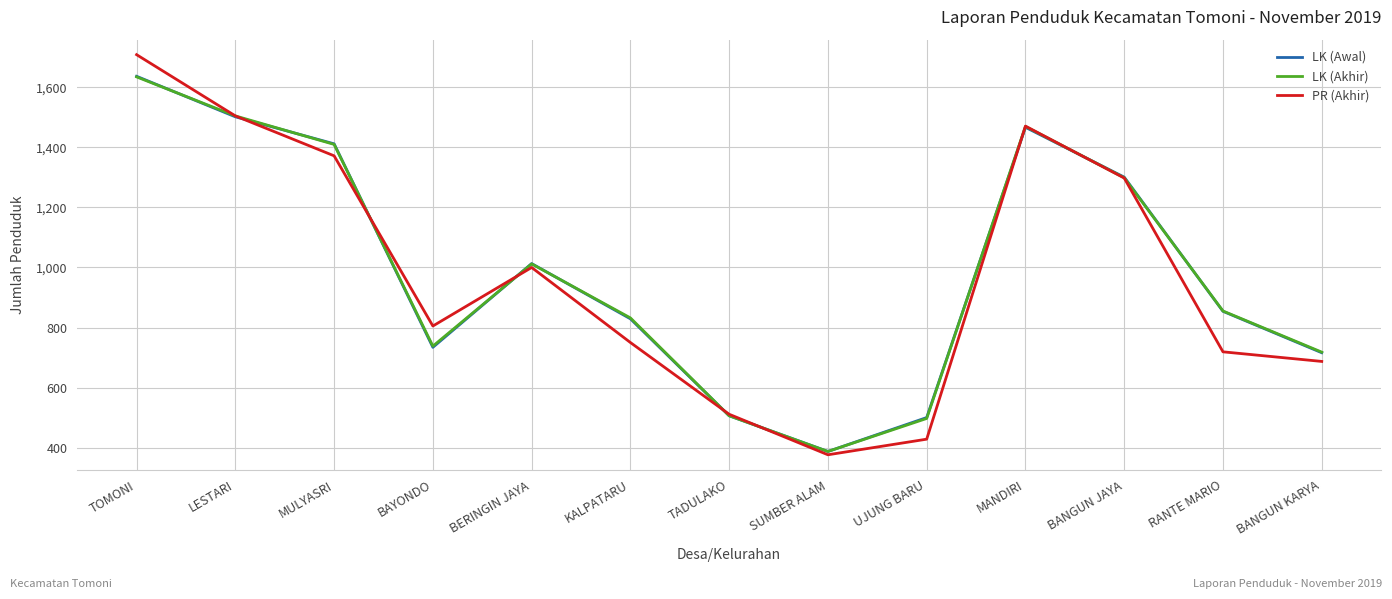

Which series ends up on top after the final intersection of PR (Akhir) and LK (Akhir)?

LK (Akhir)